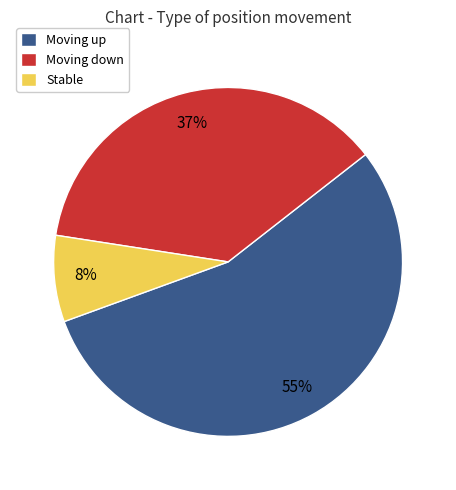

Which slice represents more than half of the pie?

Moving up